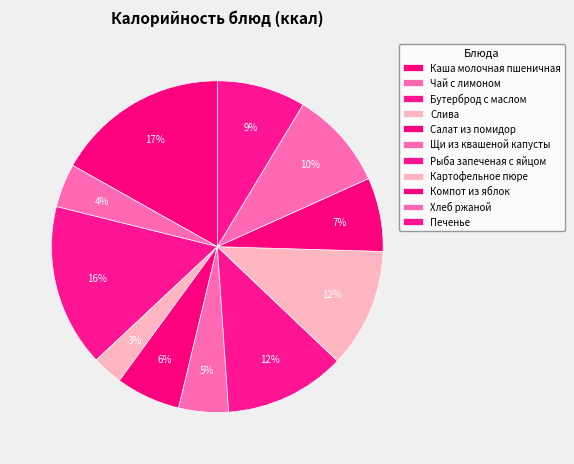

Is there a majority slice in this chart?

No